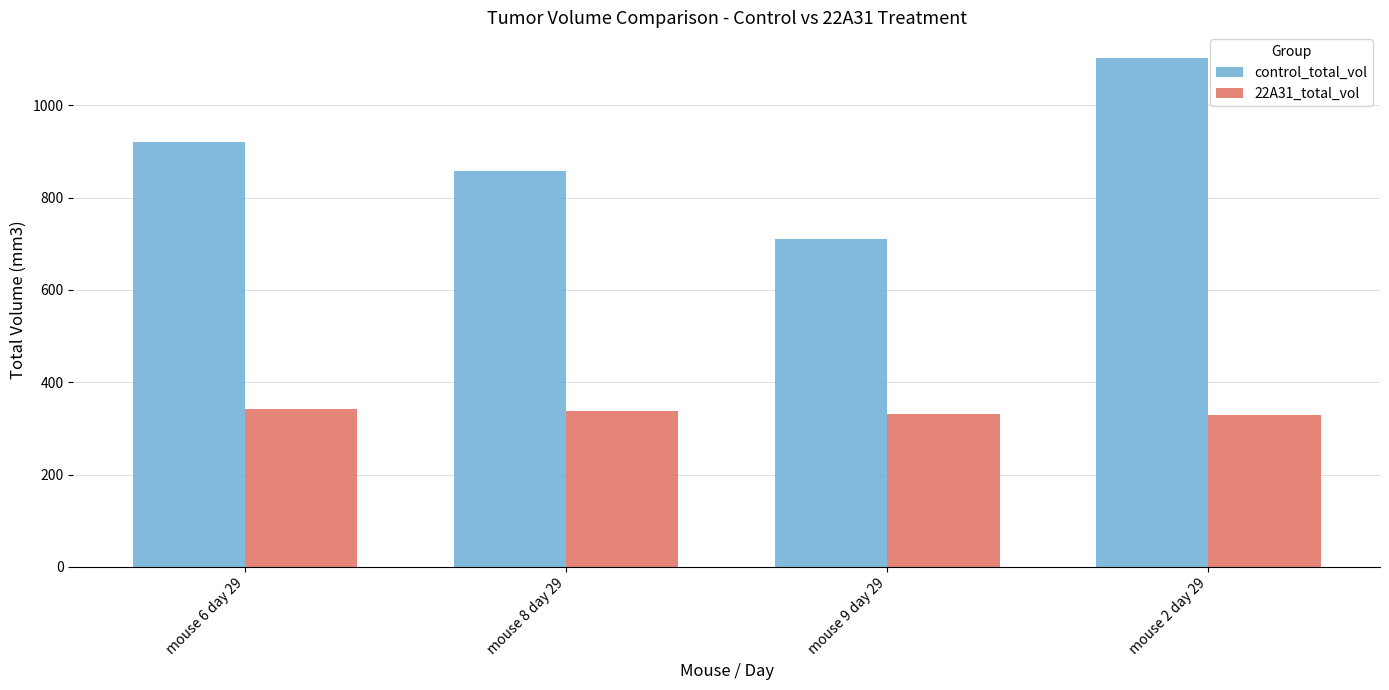

At which label does control_total_vol reach its minimum?

mouse 9 day 29